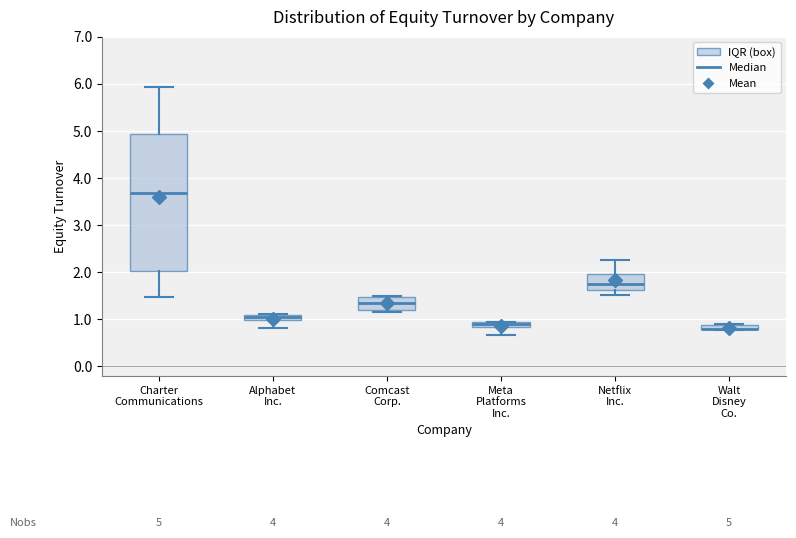

Which box is the tallest, from its lower edge to its upper edge?

Charter Communications